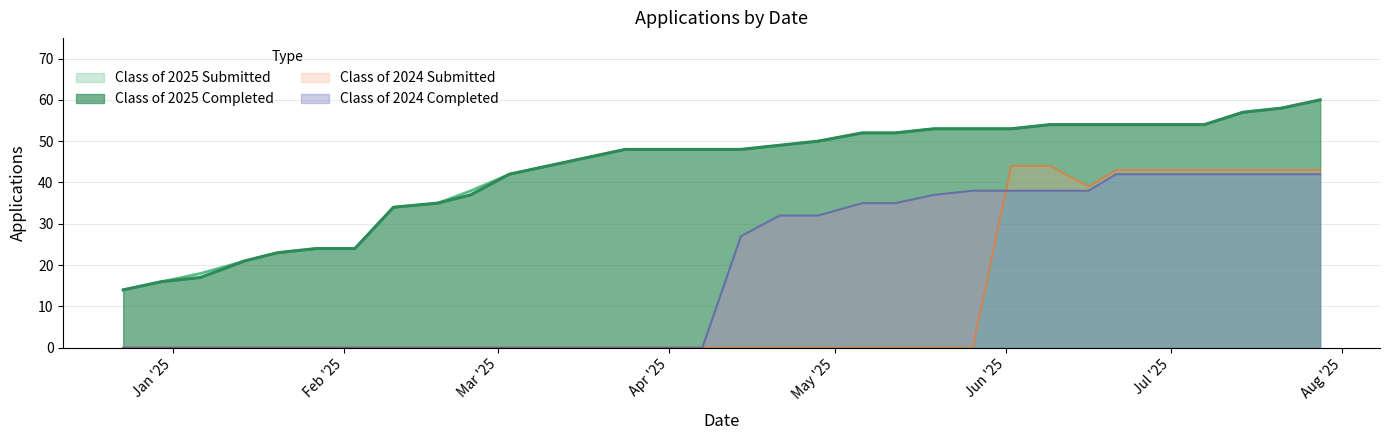

What is the sum of all Class of 2024 Completed values?

602